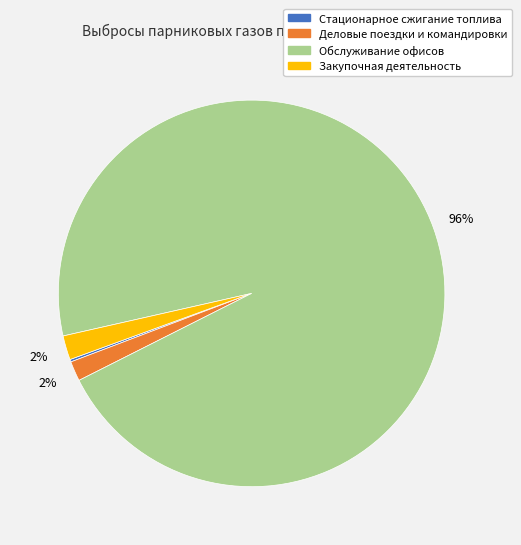

To the nearest percent, what portion does Деловые поездки и командировки represent?

2%